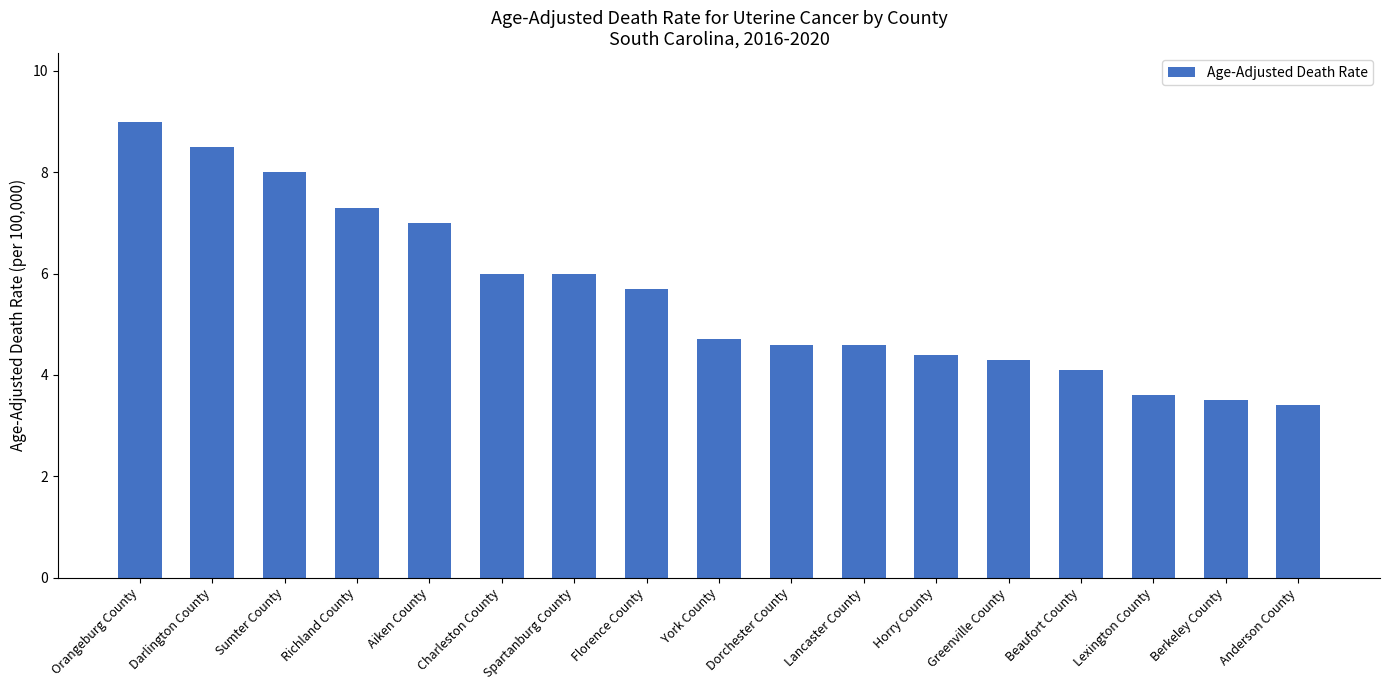

What is the value of the 16th bar from the left?

3.5